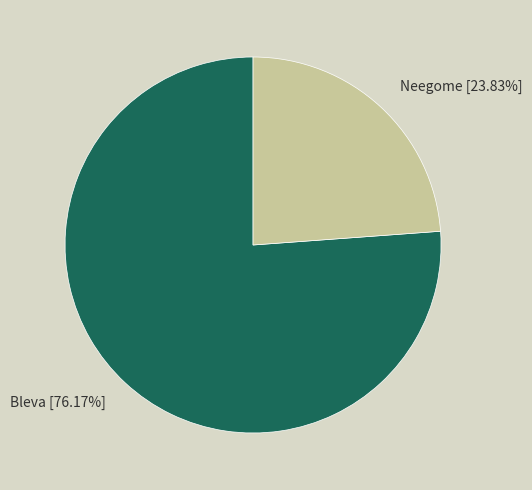

What percentage is NOT represented by Bleva?

23.8%